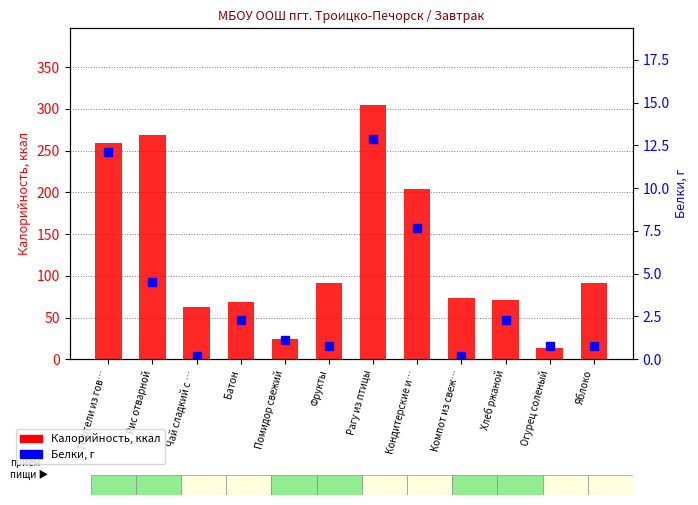

The Белки, г series shows 1.1 at Хлеб ржаной. True or false?

False